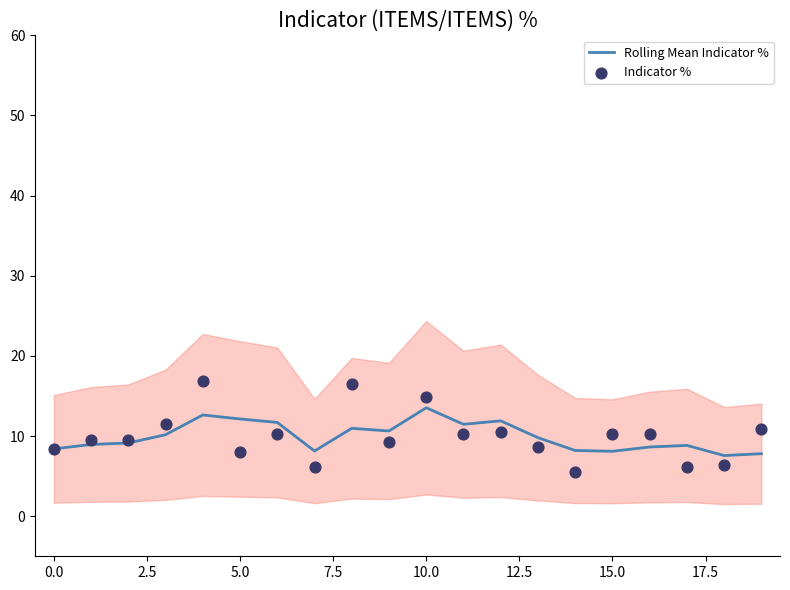

Which series has the largest total across all categories?

Indicator %